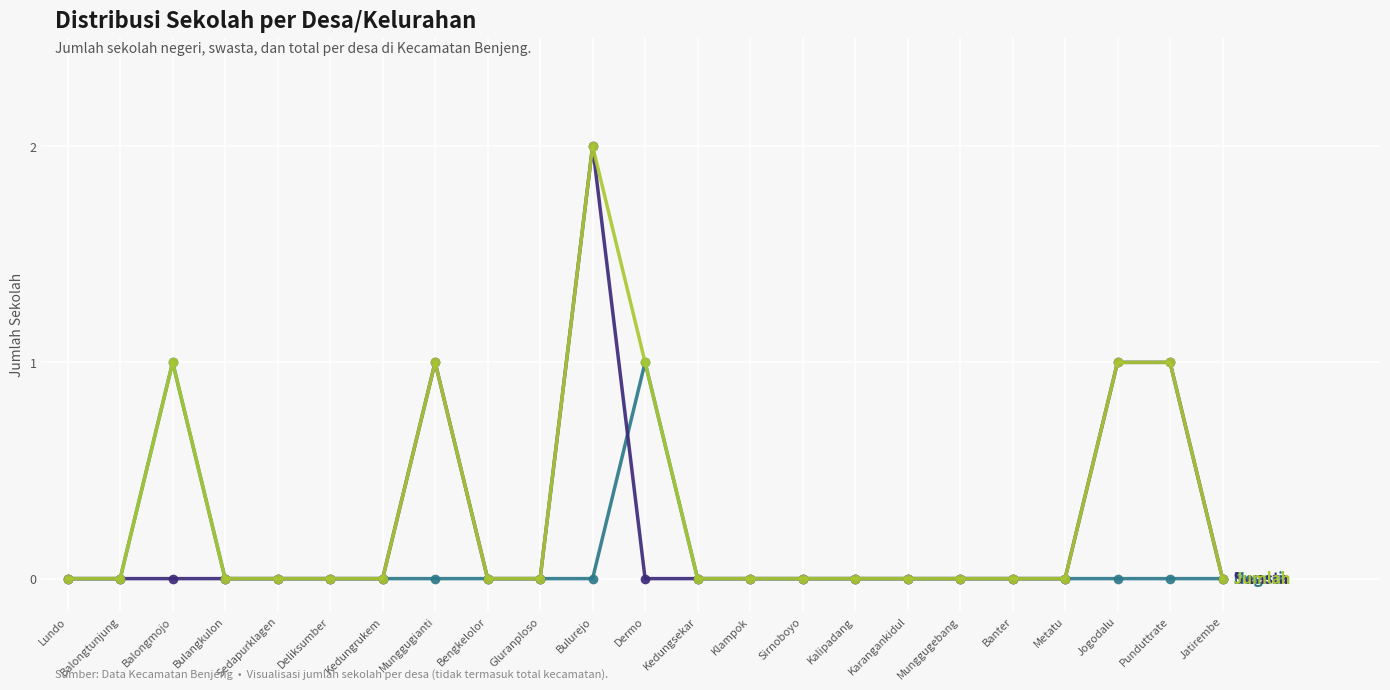

What is the greatest value displayed?

2